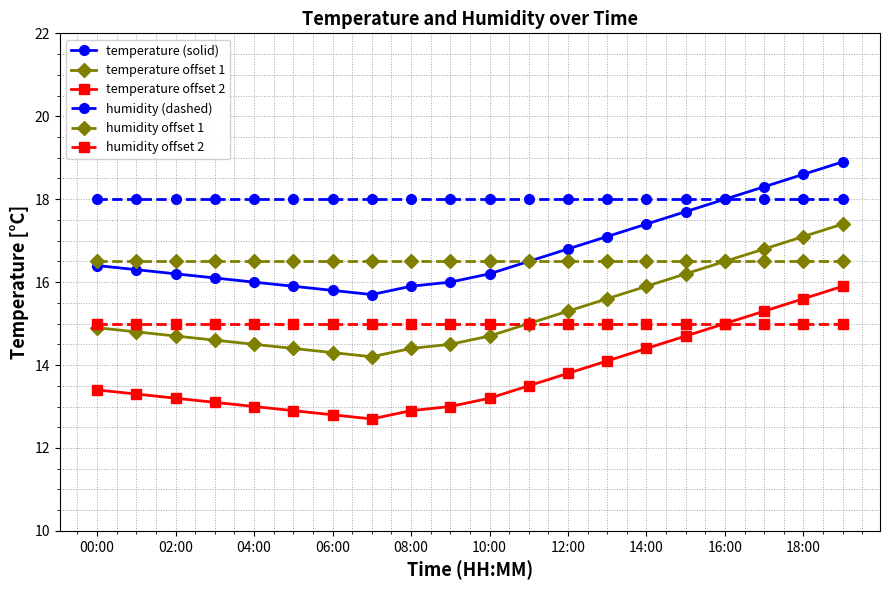

Reading right to left, what are all the values shown in this chart?

temperature (solid): 18.9	18.6	18.3	18.0	17.7	17.4	17.1	16.8	16.5	16.2	16.0	15.9	15.7	15.8	15.9	16.0	16.1	16.2	16.3	16.4
humidity (dashed): 18.0	18.0	18.0	18.0	18.0	18.0	18.0	18.0	18.0	18.0	18.0	18.0	18.0	18.0	18.0	18.0	18.0	18.0	18.0	18.0
temperature offset 1: 17.4	17.1	16.8	16.5	16.2	15.9	15.6	15.3	15.0	14.7	14.5	14.4	14.2	14.3	14.4	14.5	14.6	14.7	14.8	14.9
temperature offset 2: 15.9	15.6	15.3	15.0	14.7	14.4	14.1	13.8	13.5	13.2	13.0	12.9	12.7	12.8	12.9	13.0	13.1	13.2	13.3	13.4
humidity offset 1: 16.5	16.5	16.5	16.5	16.5	16.5	16.5	16.5	16.5	16.5	16.5	16.5	16.5	16.5	16.5	16.5	16.5	16.5	16.5	16.5
humidity offset 2: 15.0	15.0	15.0	15.0	15.0	15.0	15.0	15.0	15.0	15.0	15.0	15.0	15.0	15.0	15.0	15.0	15.0	15.0	15.0	15.0